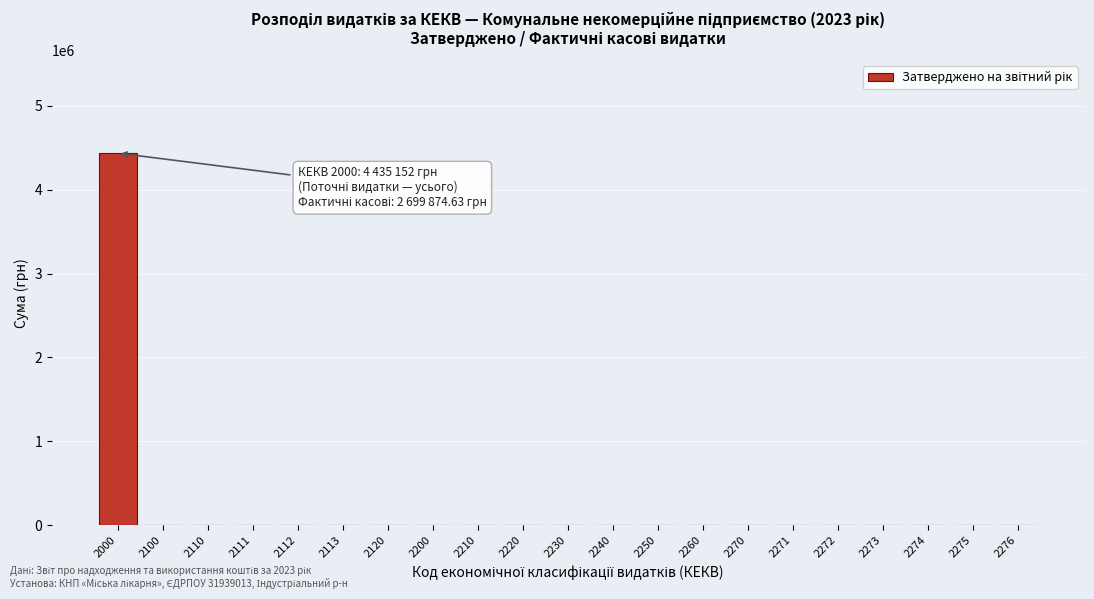

Reading left to right, list all the values displayed in this chart.

2000=4435152	2100=0	2110=0	2111=0	2112=0	2113=0	2120=0	2200=0	2210=0	2220=0	2230=0	2240=0	2250=0	2260=0	2270=0	2271=0	2272=0	2273=0	2274=0	2275=0	2276=0